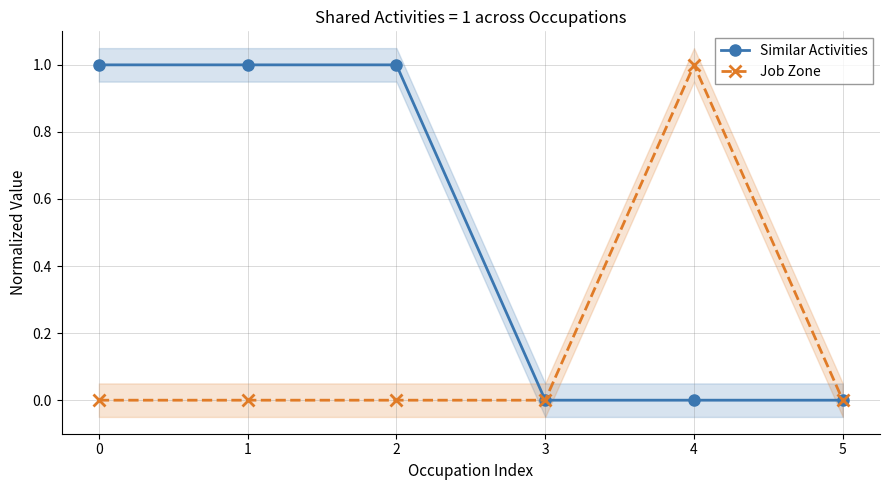

List the series in order of their overall mean, lowest first.

Job Zone, Similar Activities